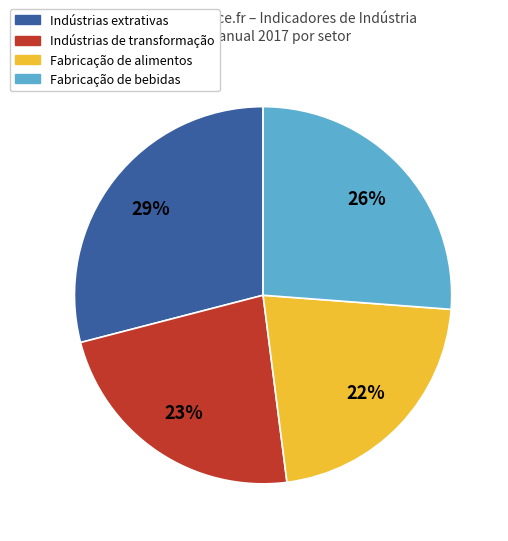

True or false: Fabricação de alimentos accounts for 16% of the total.

False